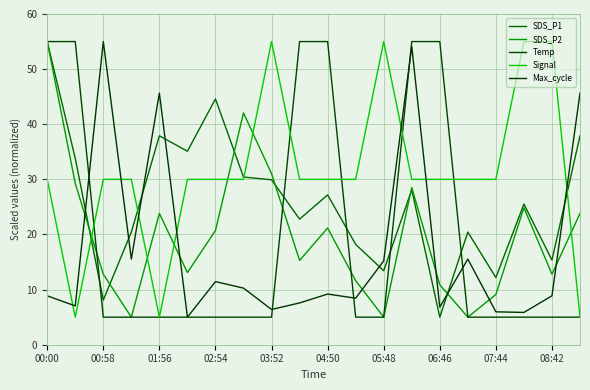

Is this an area chart (filled region under the line)?

No